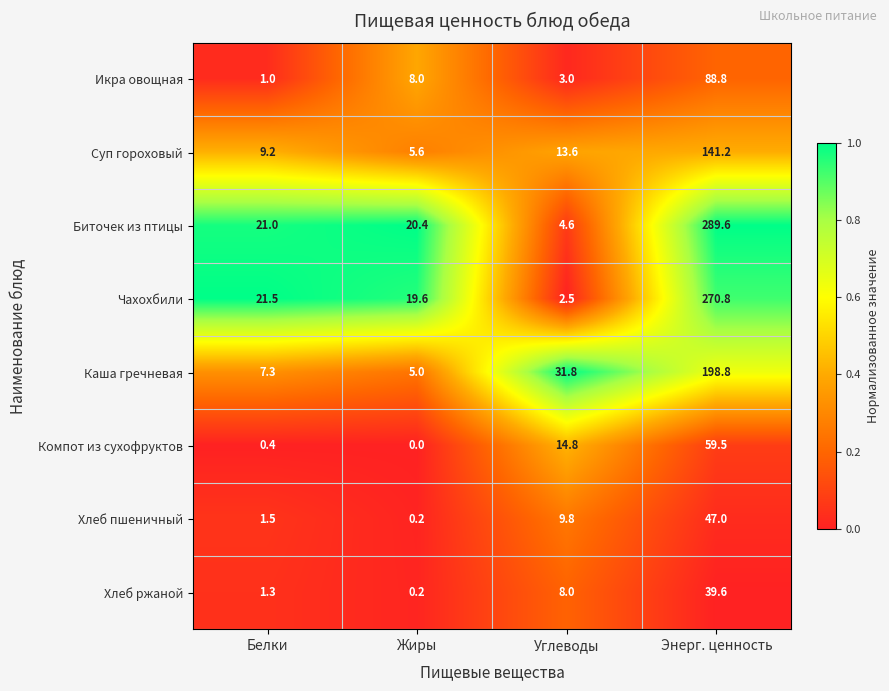

How many values in Компот из сухофруктов are above zero?

3